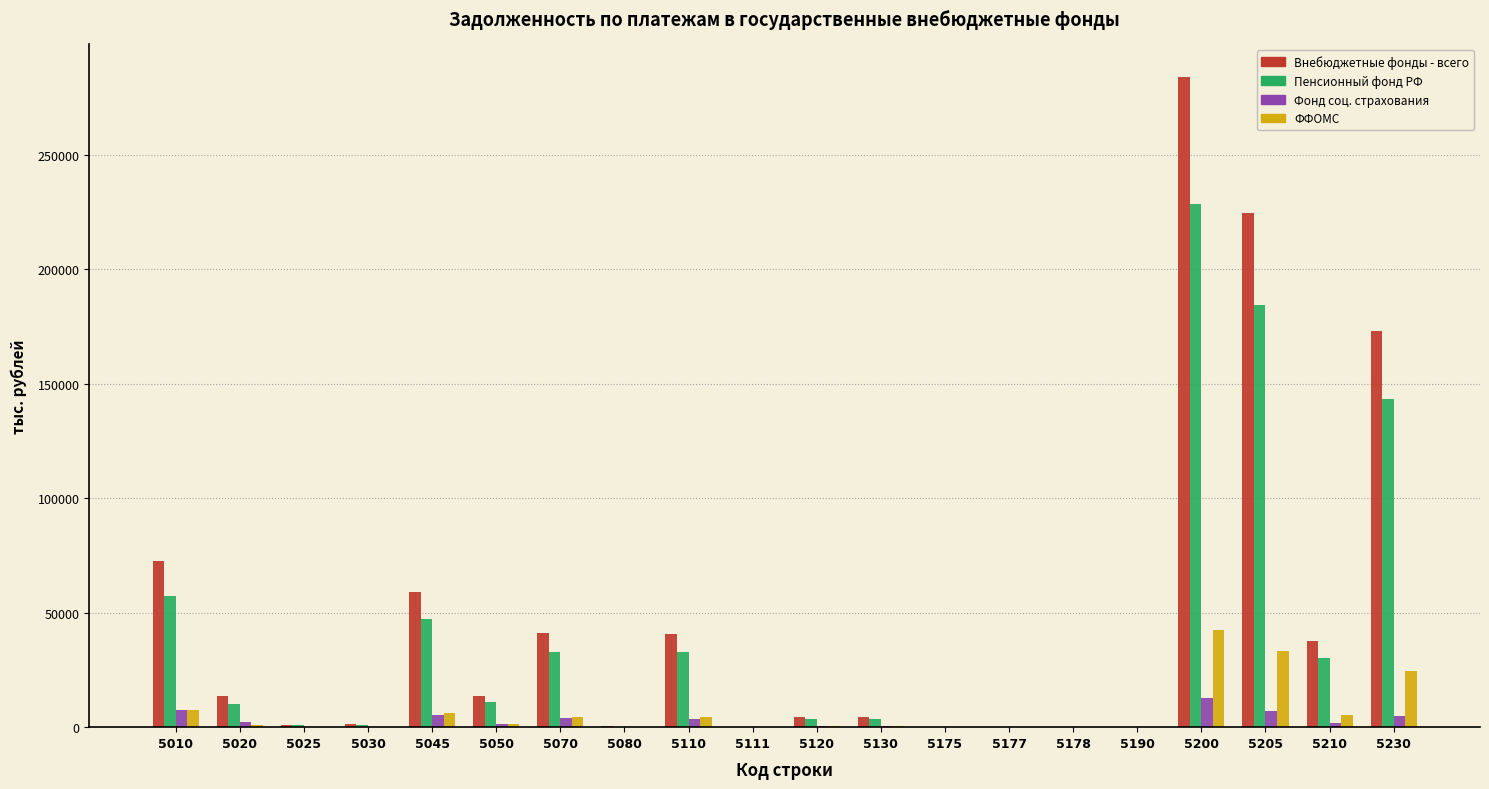

Between 5120 and 5205, which series saw the biggest shift?

Внебюджетные фонды - всего